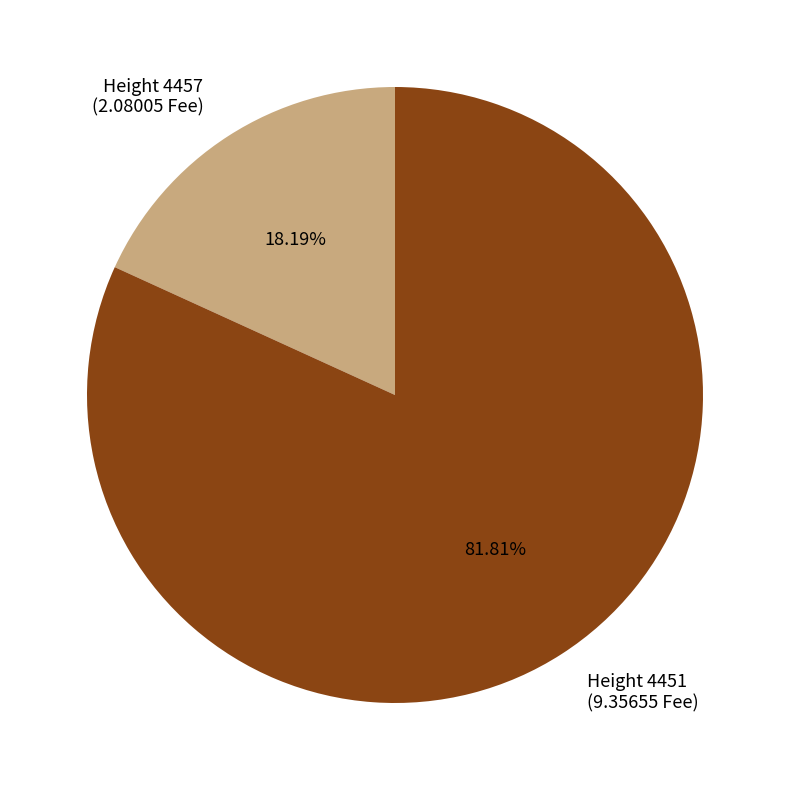

Is Height 4451 the majority of the pie?

Yes